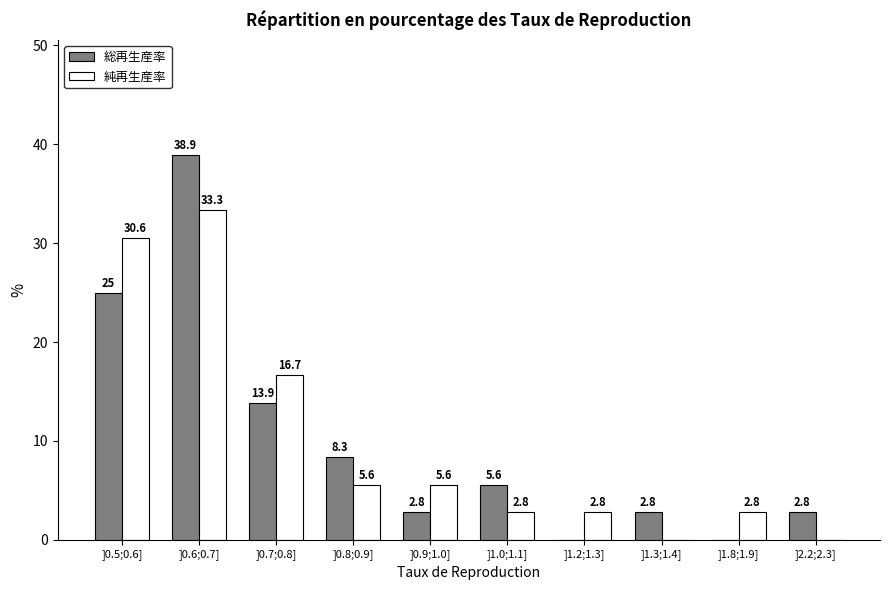

Reading left to right, what are all the values shown in this chart?

総再生産率: ]0.5;0.6]=25.0	]0.6;0.7]=38.9	]0.7;0.8]=13.9	]0.8;0.9]=8.3	]0.9;1.0]=2.8	]1.0;1.1]=5.6	]1.2;1.3]=0.0	]1.3;1.4]=2.8	]1.8;1.9]=0.0	]2.2;2.3]=2.8
純再生産率: ]0.5;0.6]=30.6	]0.6;0.7]=33.3	]0.7;0.8]=16.7	]0.8;0.9]=5.6	]0.9;1.0]=5.6	]1.0;1.1]=2.8	]1.2;1.3]=2.8	]1.3;1.4]=0.0	]1.8;1.9]=2.8	]2.2;2.3]=0.0